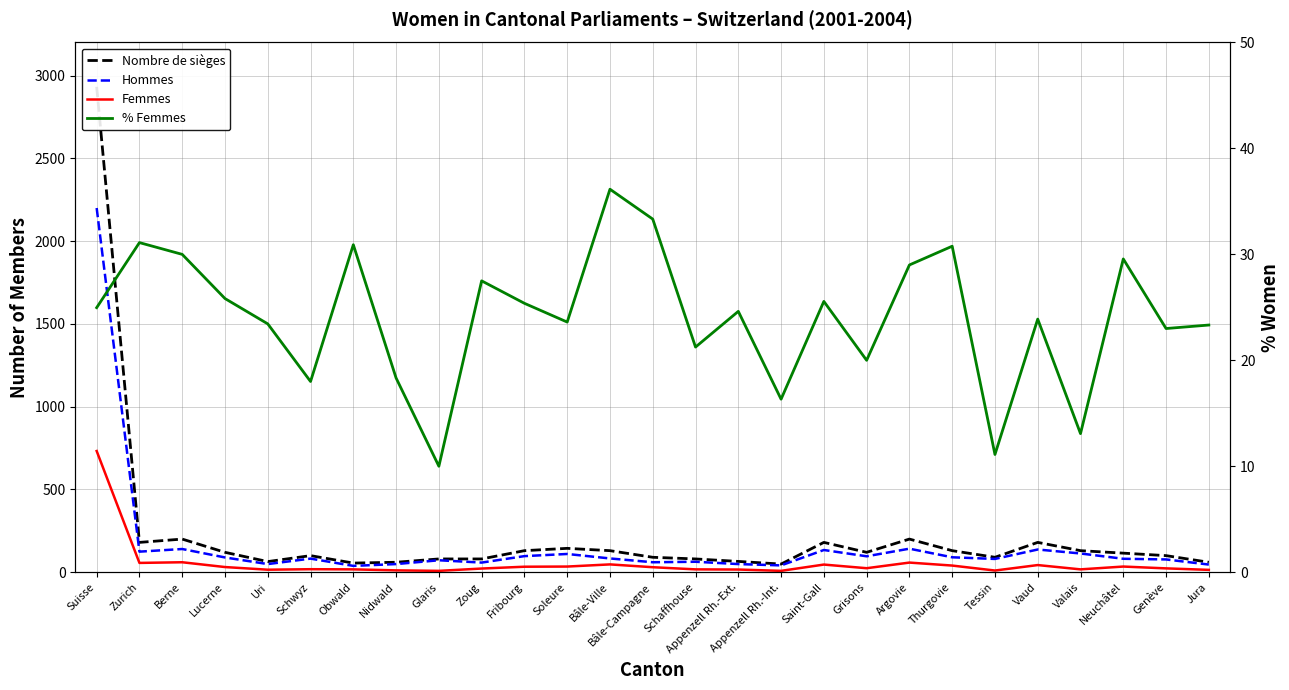

What is the label of the 3rd point from the right?

Neuchâtel